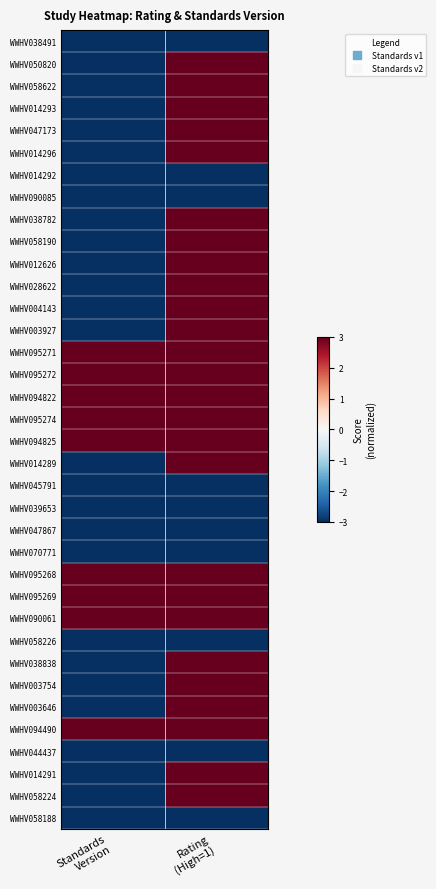

Between Standards
Version and Rating
(High=1), which is larger?

Standards
Version